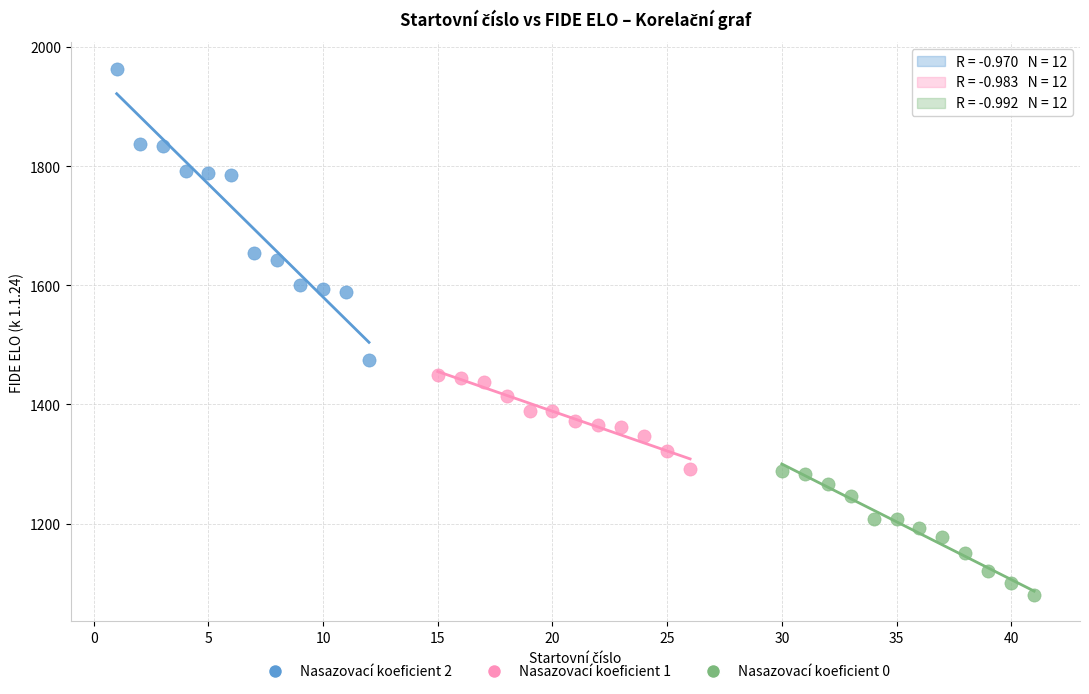

Which series contains the lowest Y value?

Nasazovací koeficient 0